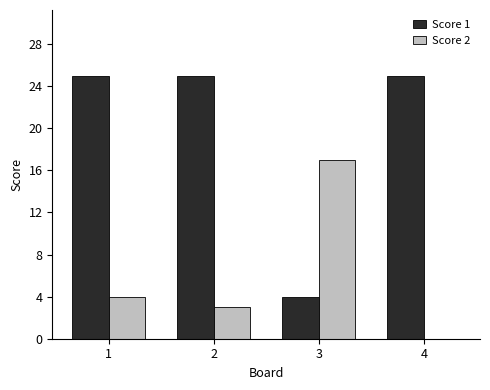

What is the sum of all Score 1 values?

79